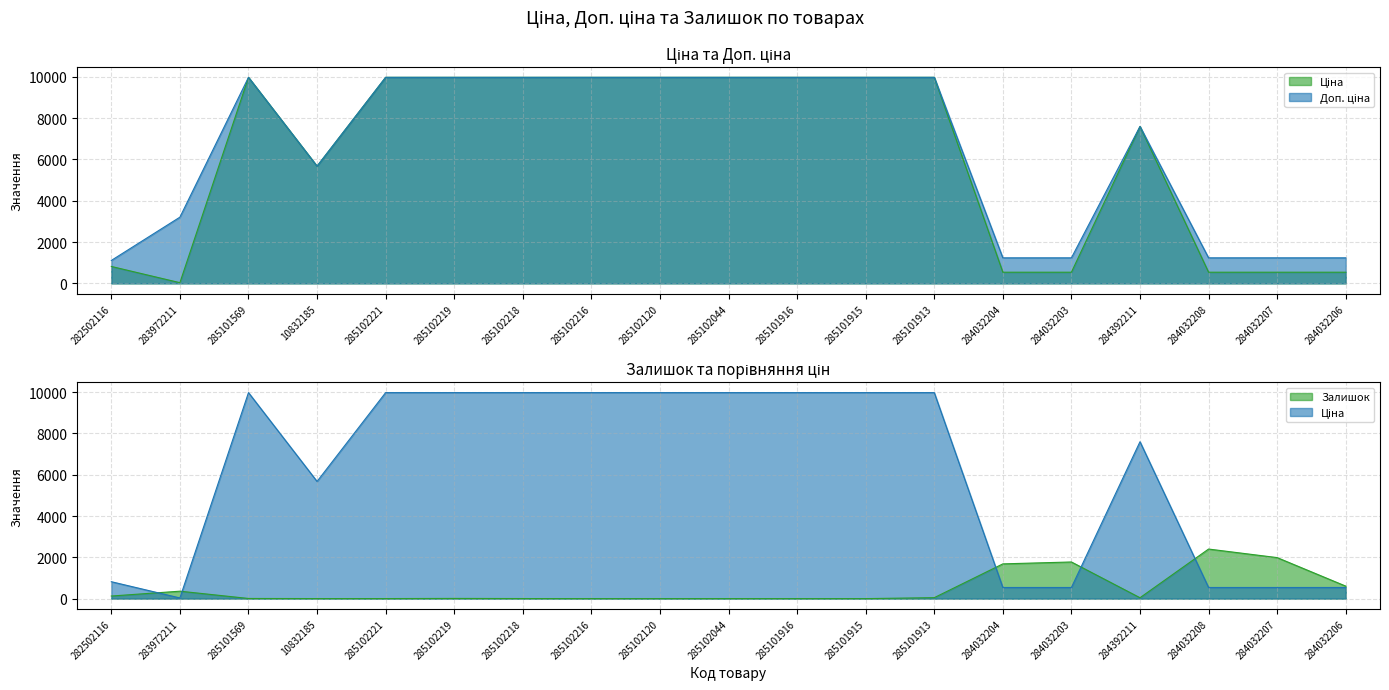

What is the value of the Доп. ціна point at the 17th from the left?

1235.4